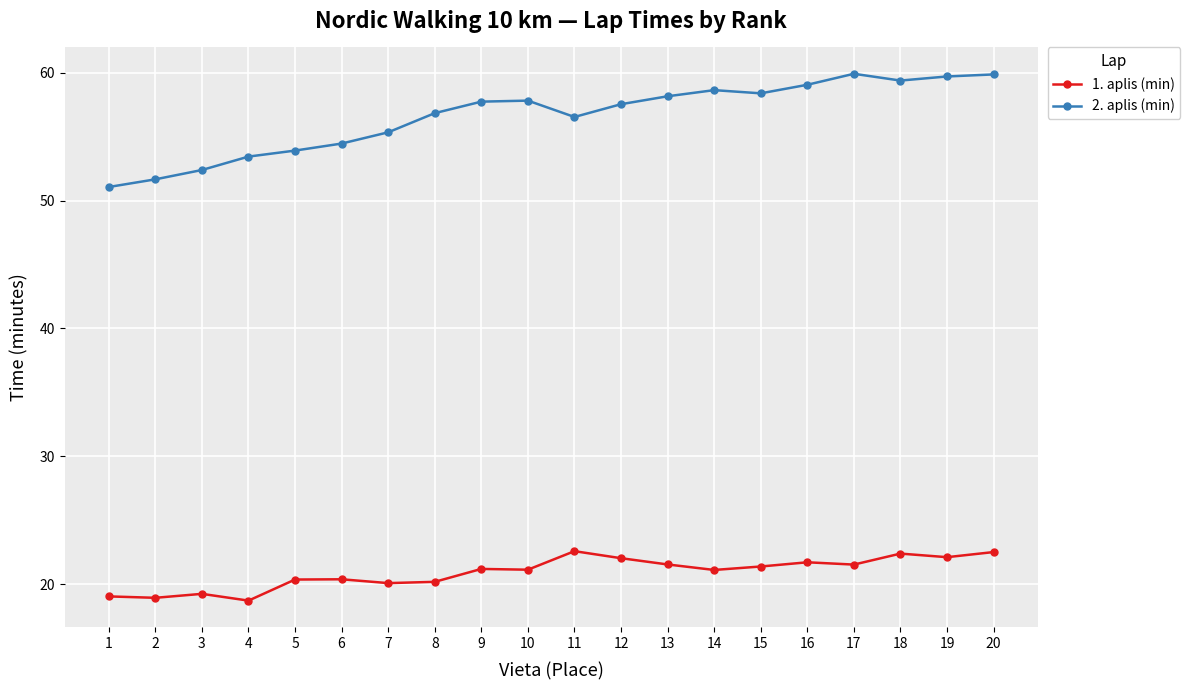

How many lines are shown in the chart?

2